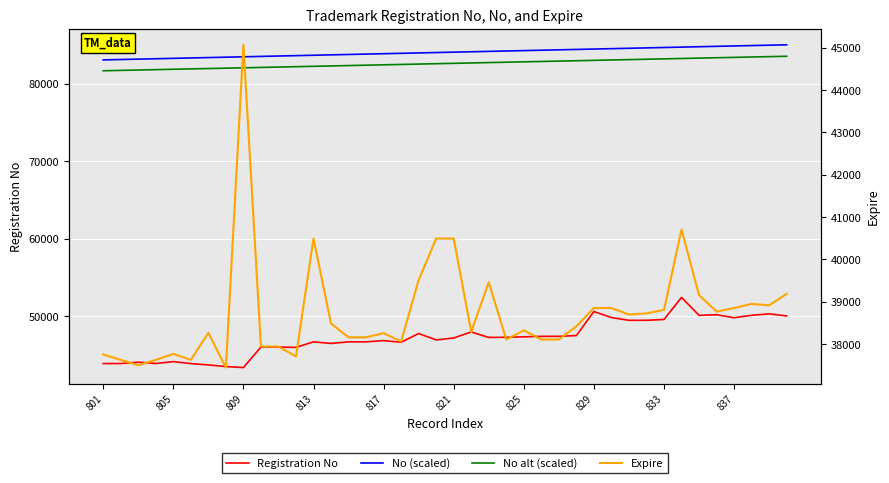

Where does the No (scaled) series first go above 84050?

21